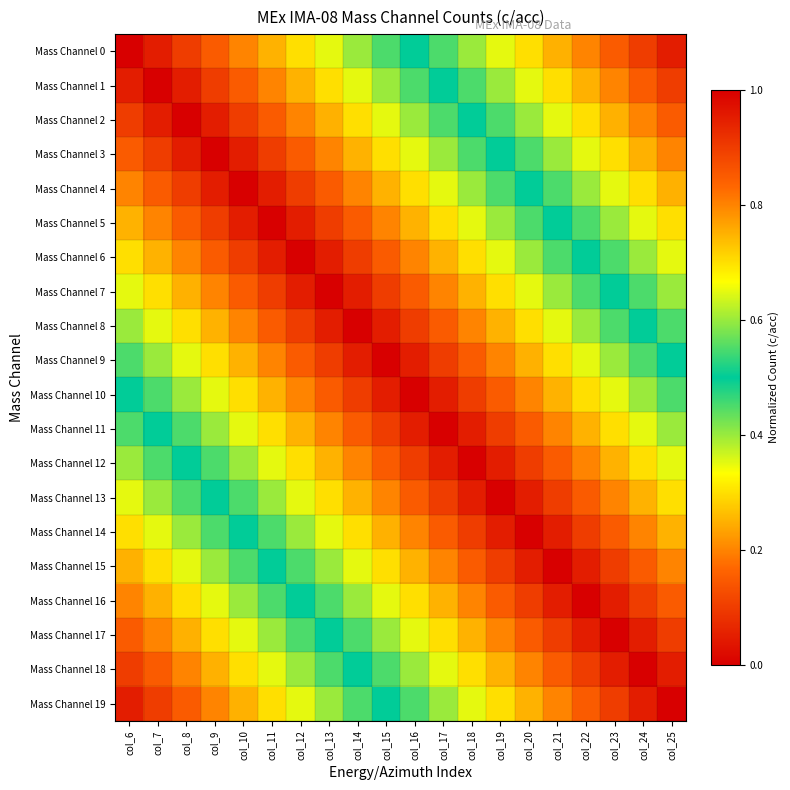

Which label corresponds to the largest value in the chart?

col_25